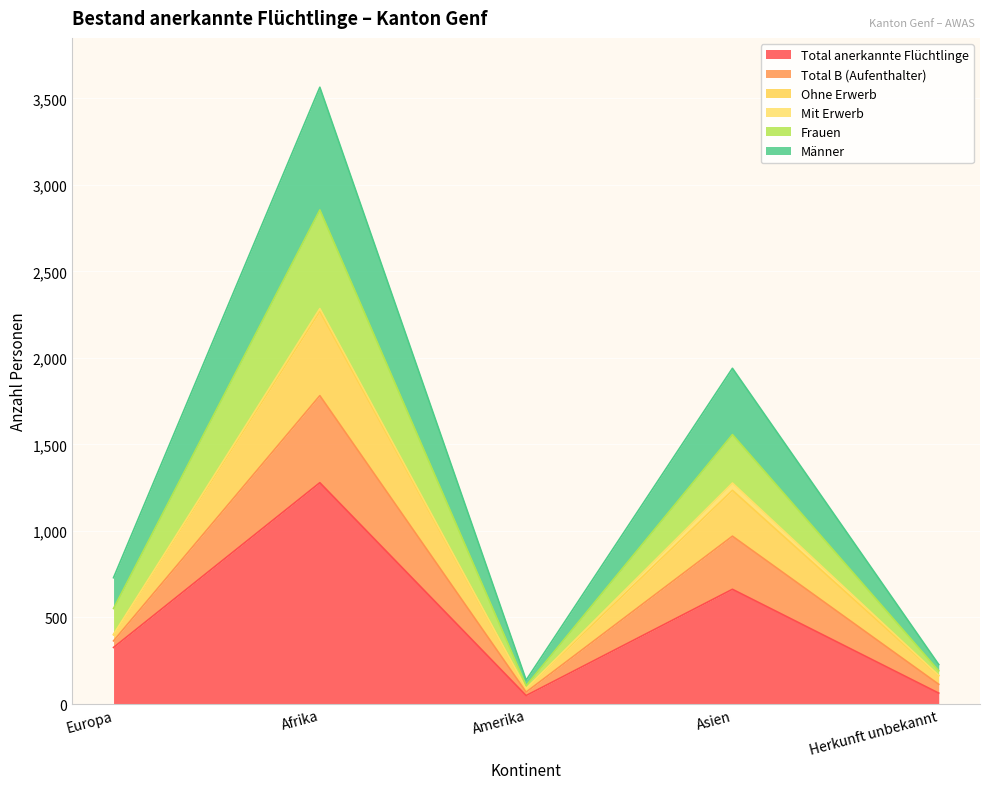

What is the maximum value for Total anerkannte Flüchtlinge?

1279